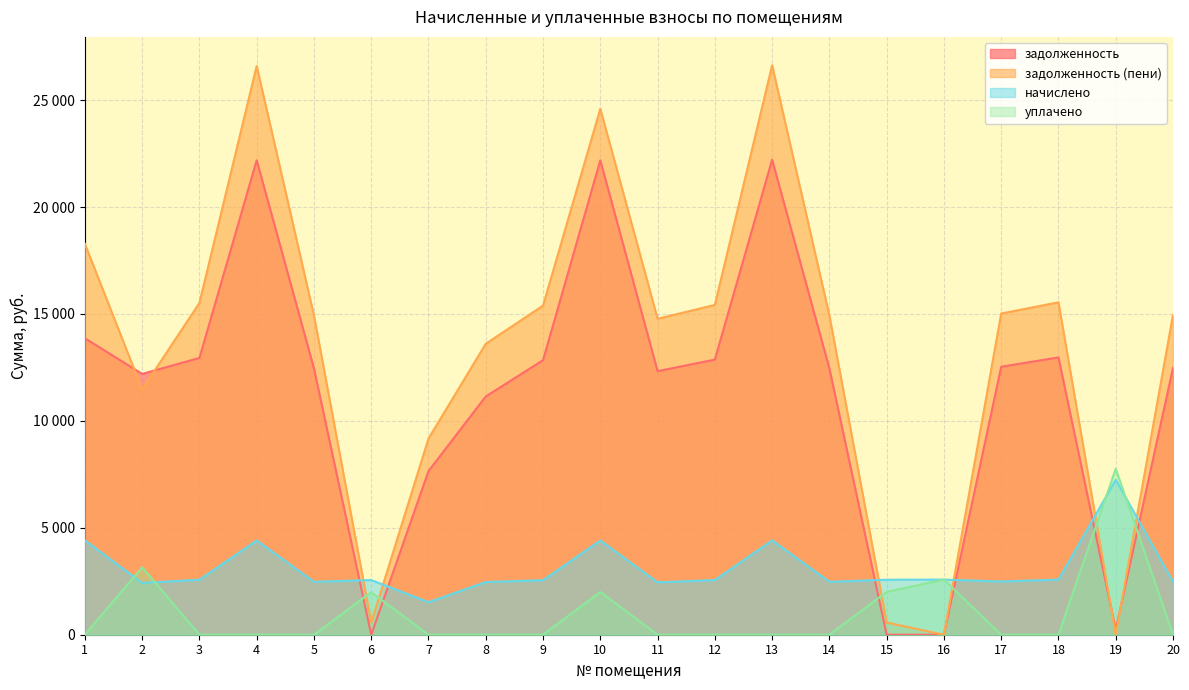

Which has a higher value, 9 or 7?

9